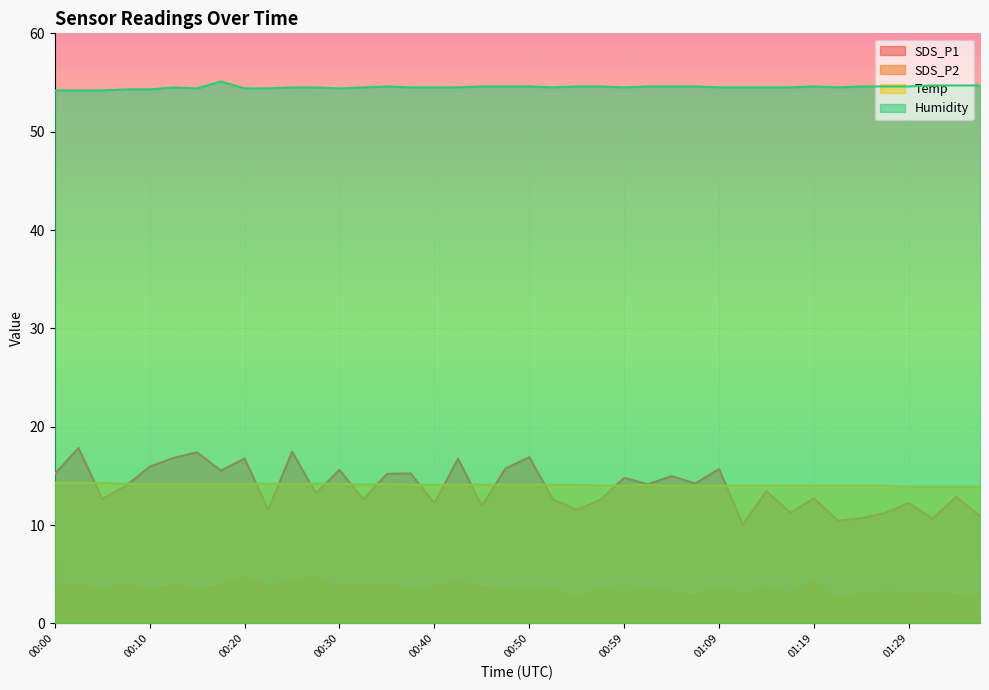

The SDS_P1 series shows 16.8 at 00:42. True or false?

True